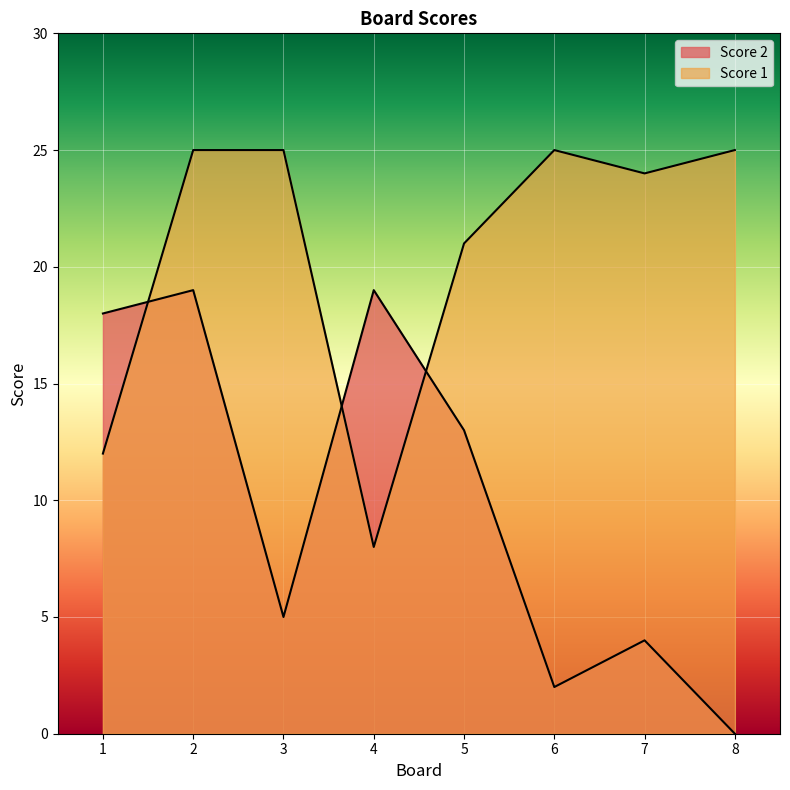

The value of Score 1 at 1 is 6. True or false?

False